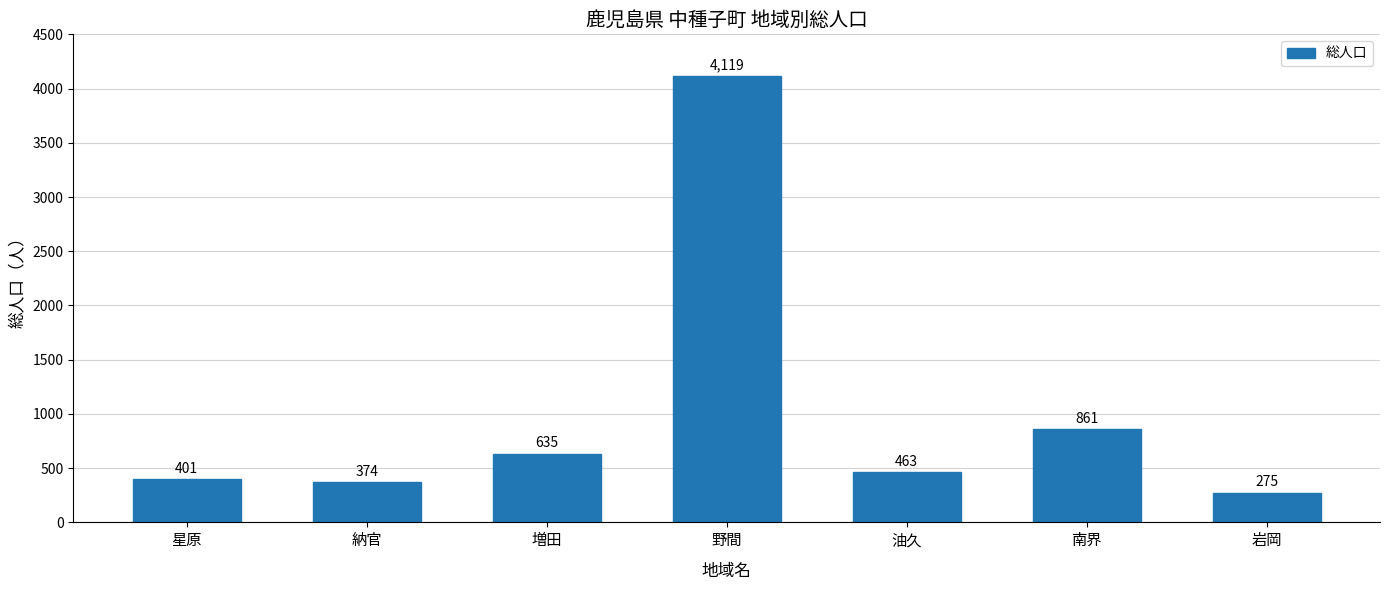

Reading left to right, list all the values displayed in this chart.

401	374	635	4119	463	861	275